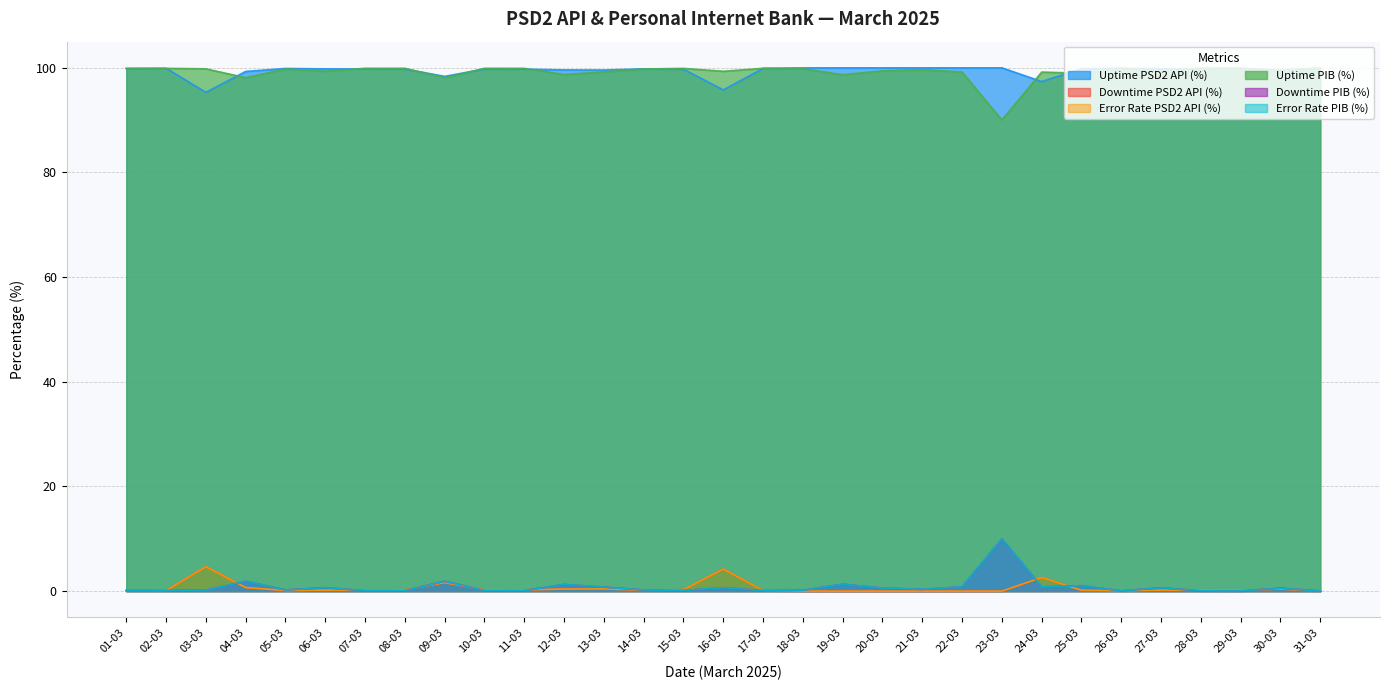

Does the chart have visible grid lines?

Yes